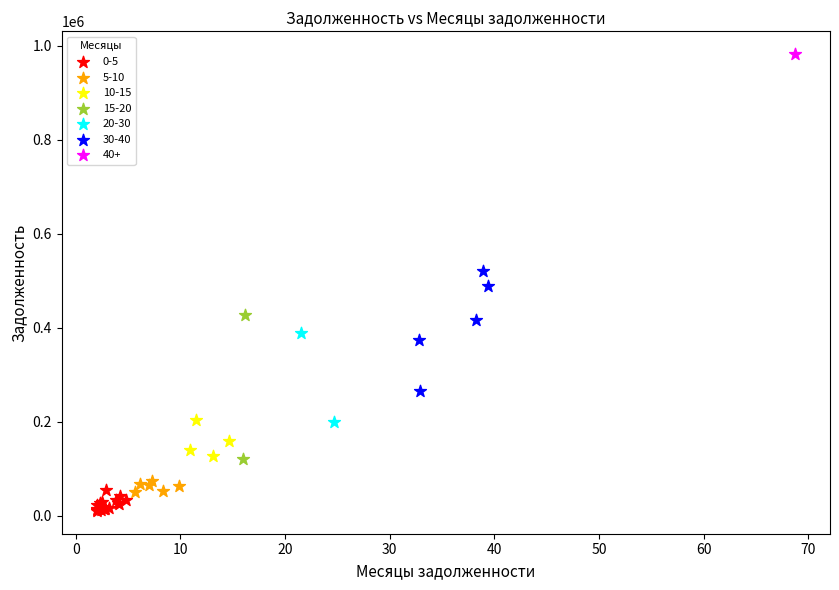

Which series reaches the maximum Y coordinate?

40+